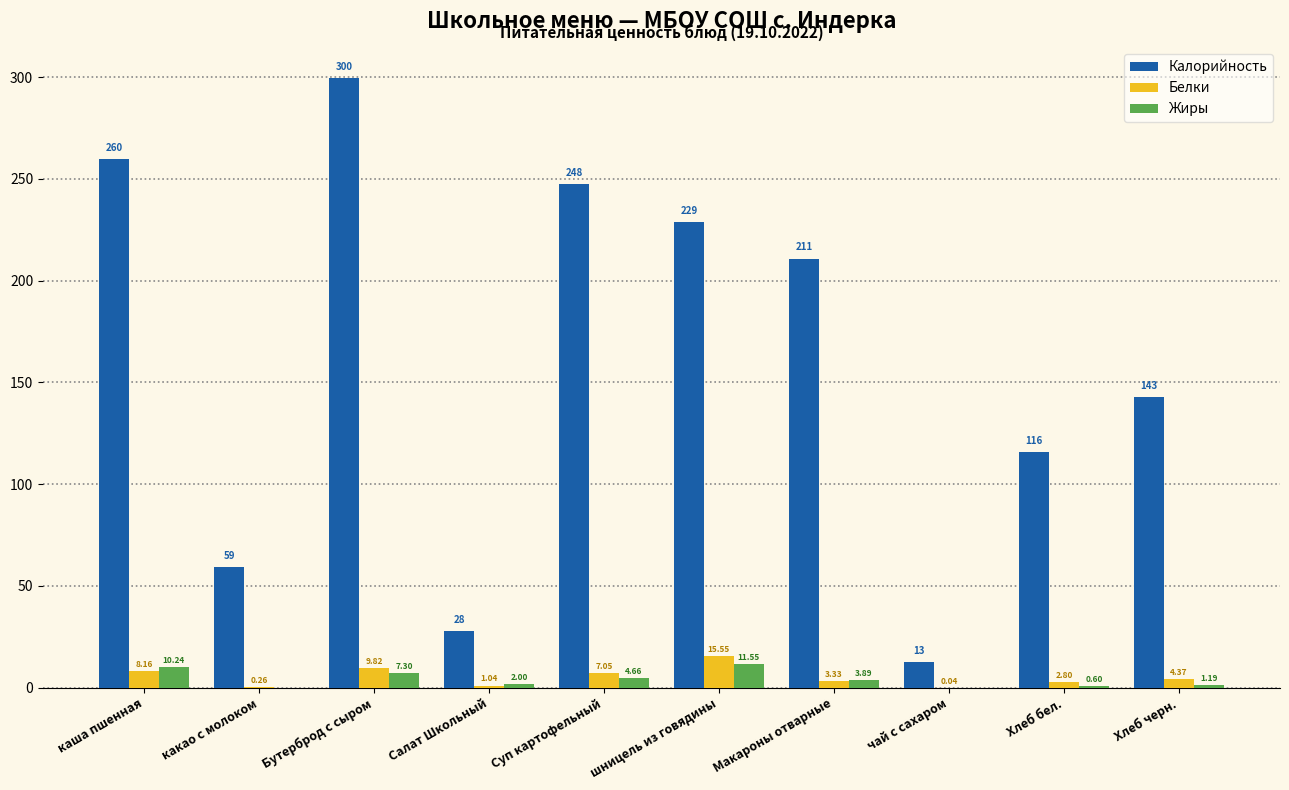

Is the value of Жиры at Хлеб черн. greater than the value of Калорийность at Салат Школьный?

No